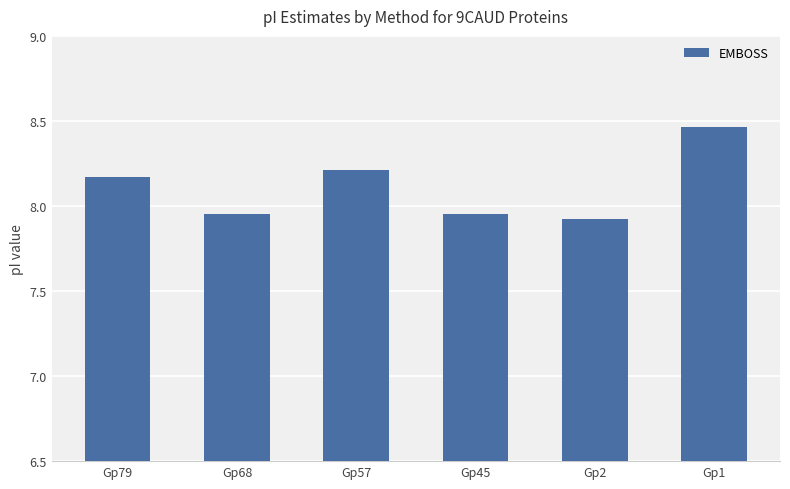

What is the value of the 5th bar from the left?

7.9